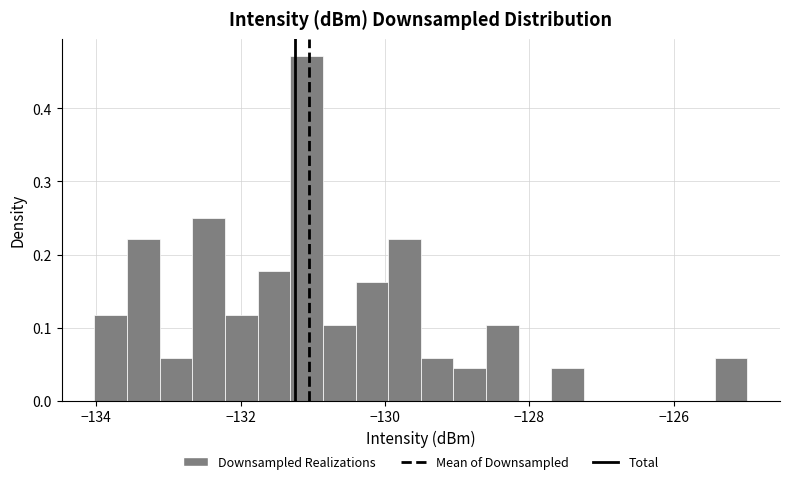

Read against the x-axis, roughly where is the centre of the tallest bar?

-131.0